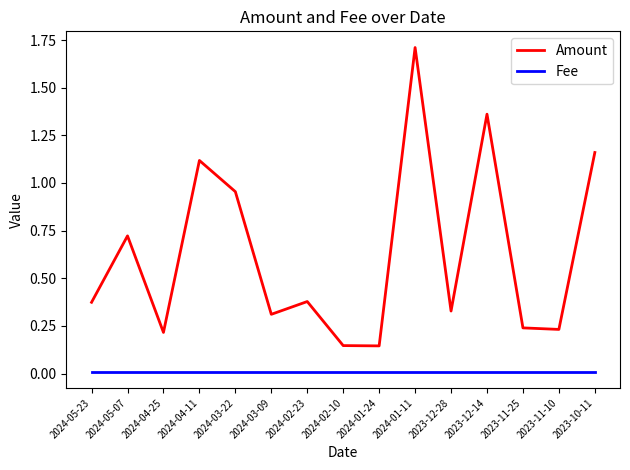

What are all the series names shown in the legend?

Amount, Fee